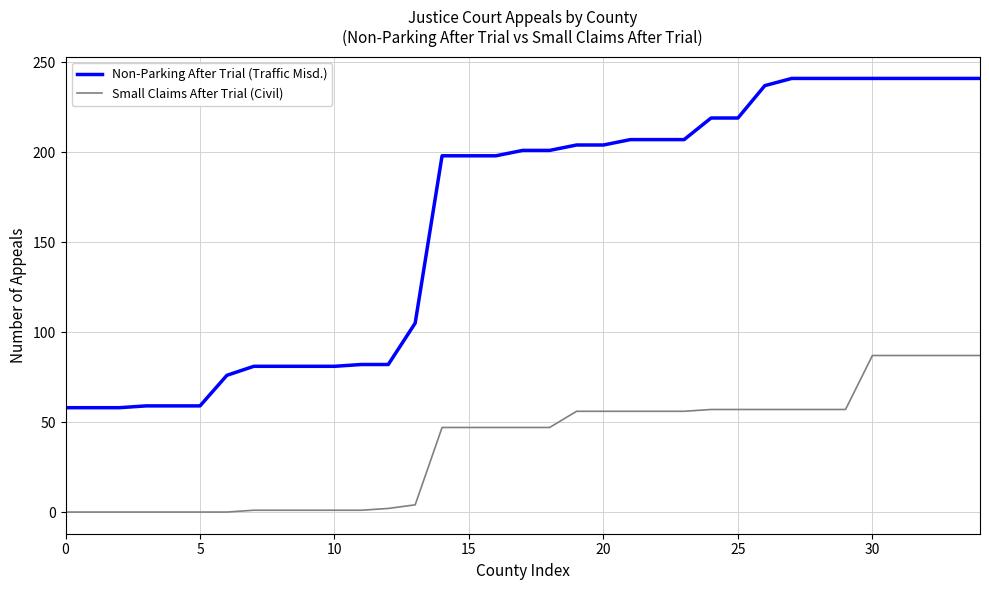

True or false: Small Claims After Trial (Civil) and Non-Parking After Trial (Traffic Misd.) cross at least once.

False